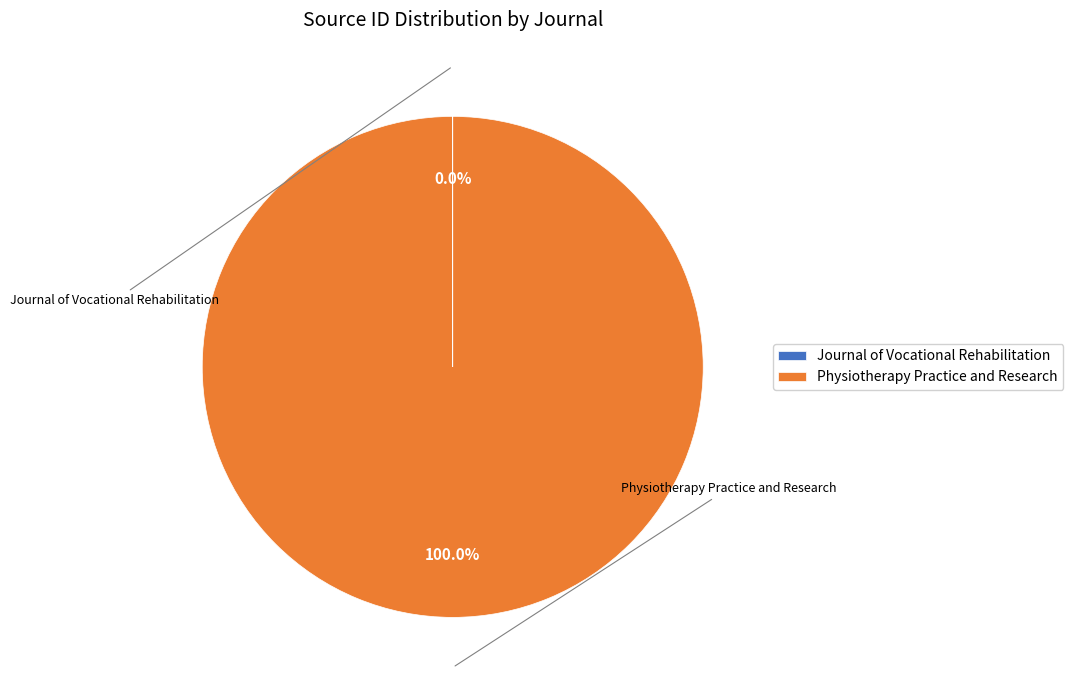

Which slice is the largest?

Physiotherapy Practice and Research